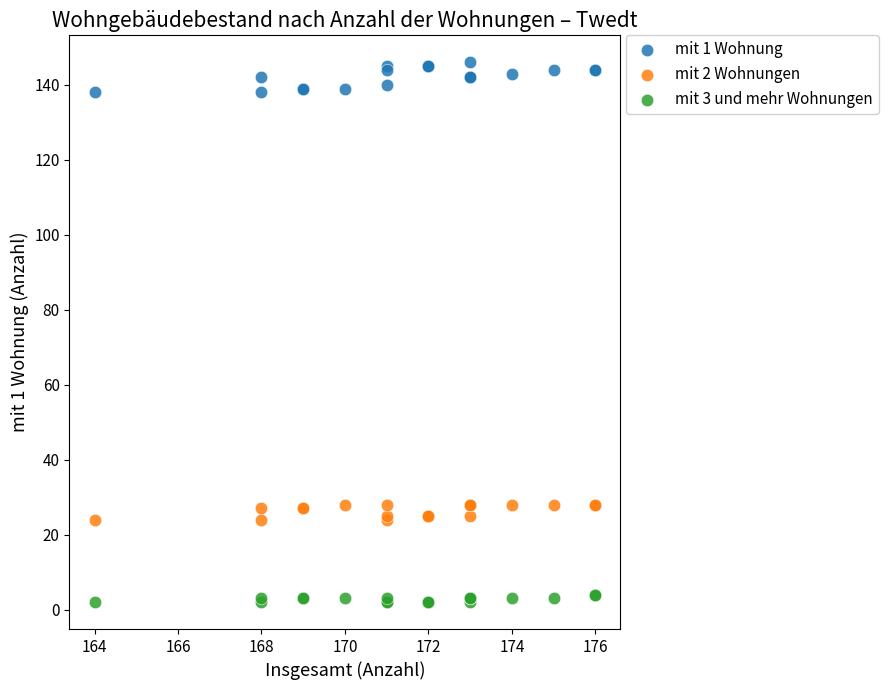

Which series has the widest spread of Y values?

mit 1 Wohnung